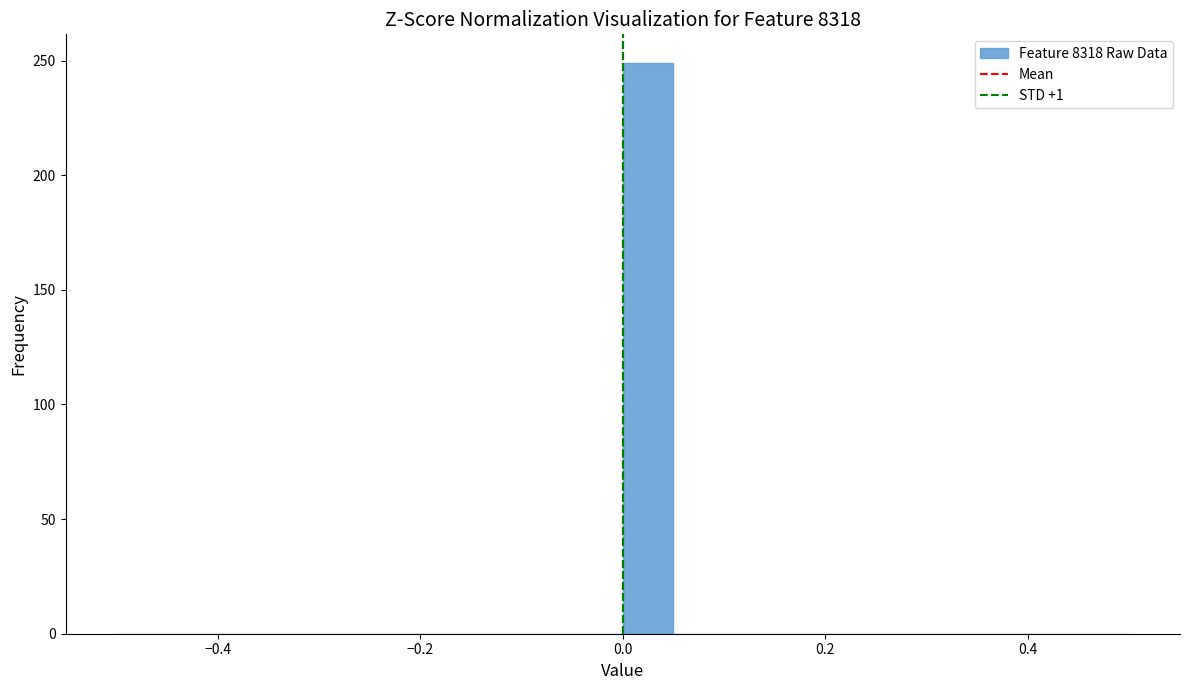

Around what value on the x-axis is the tallest bar? Give the approximate position of its centre, as read against the axis.

0.02